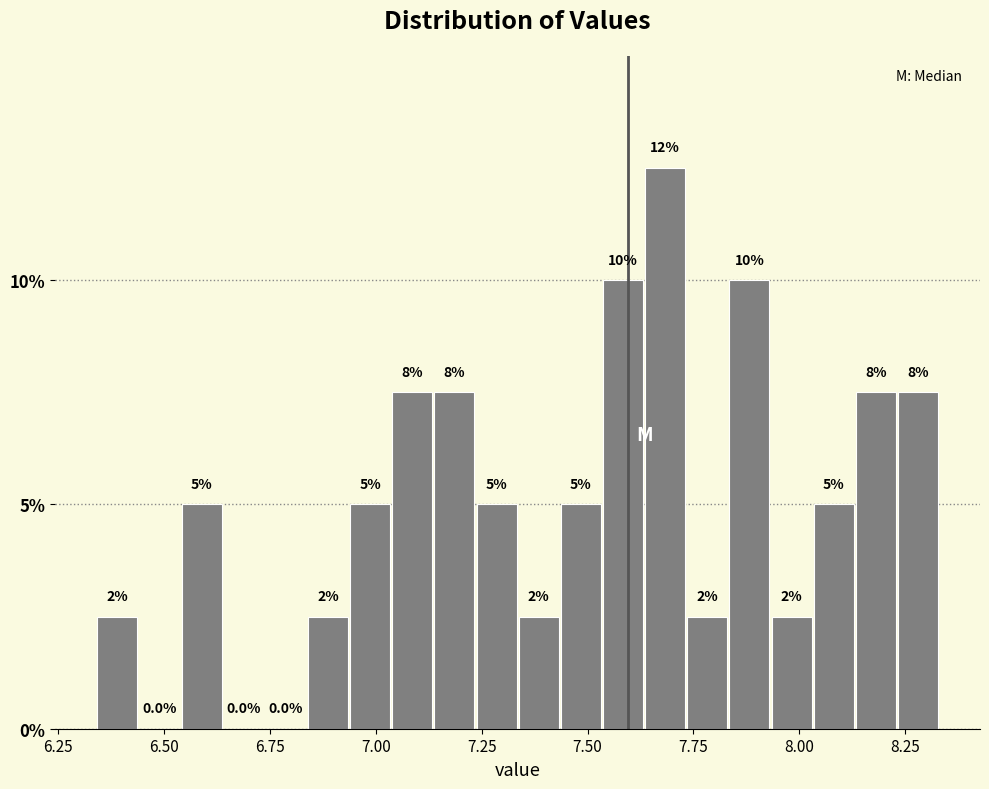

Around what value on the x-axis is the tallest bar? Give the approximate position of its centre, as read against the axis.

7.70